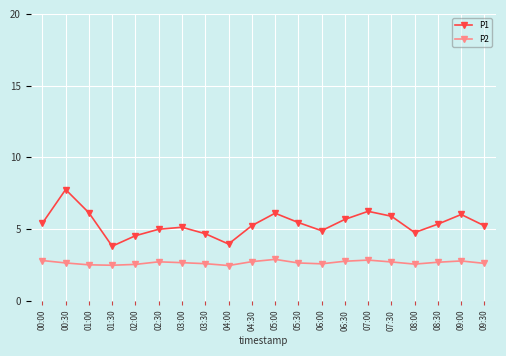

What is the sum of the P1 values at 09:30 and 05:00?

11.3